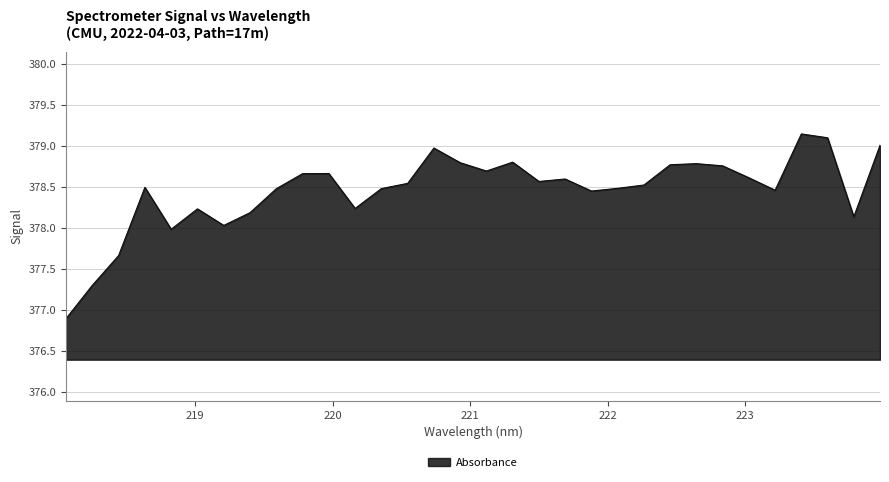

What is the difference between the maximum and minimum values?

2.2